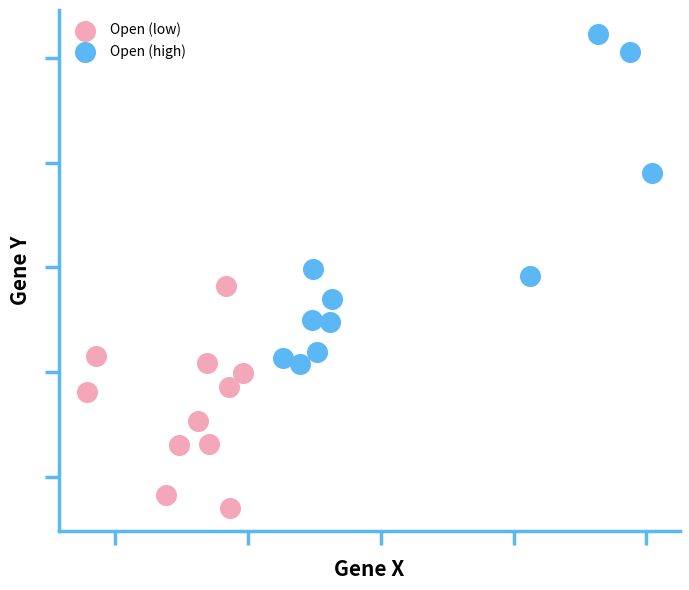

Which series reaches the maximum Y coordinate?

Open (high)